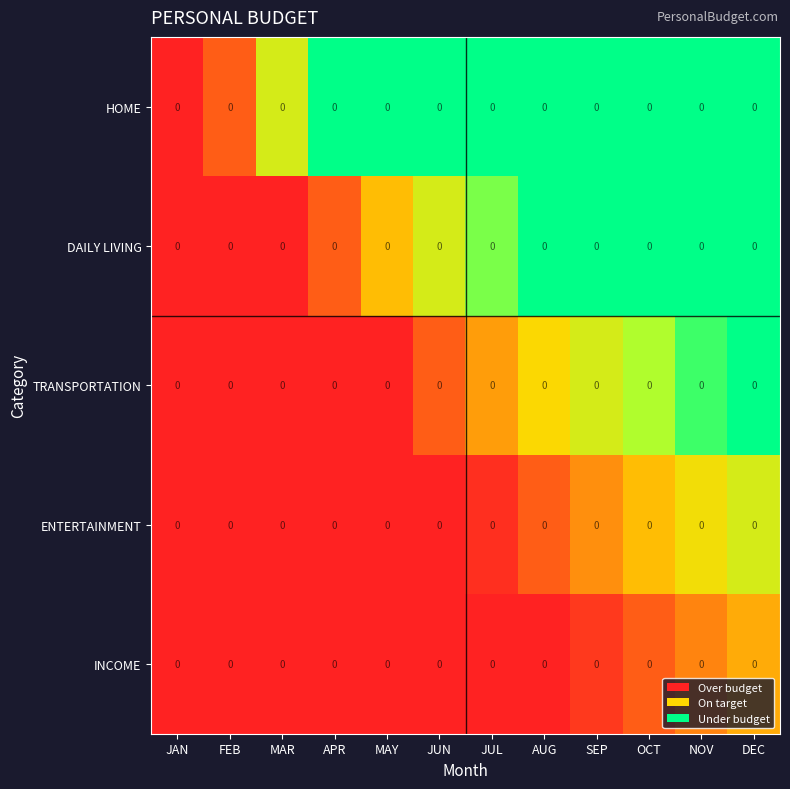

Rank the categories by INCOME value from lowest to highest.

JAN, FEB, MAR, APR, MAY, JUN, JUL, AUG, SEP, OCT, NOV, DEC